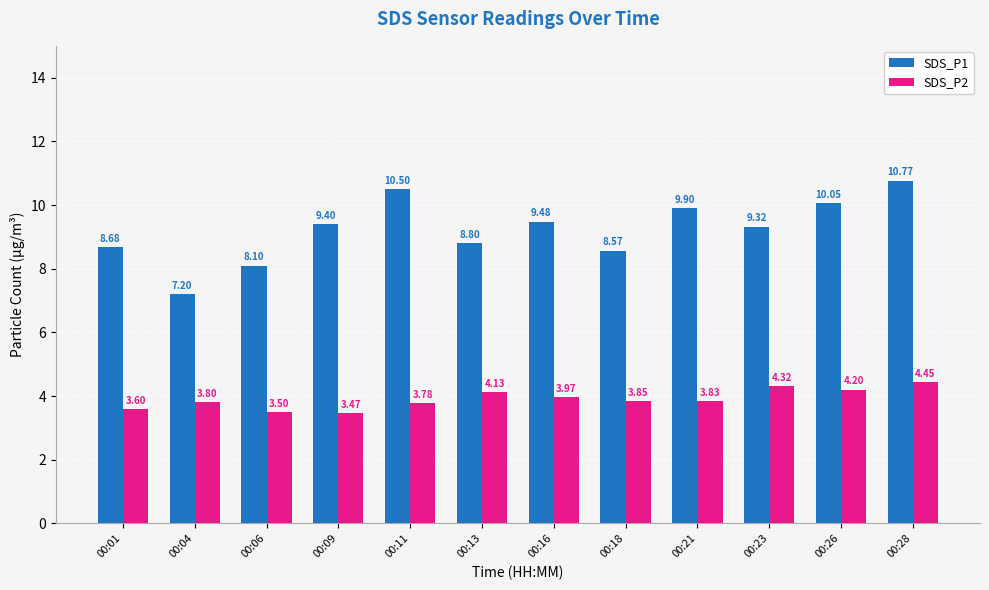

What is the difference between the highest and lowest values at 00:23?

5.0